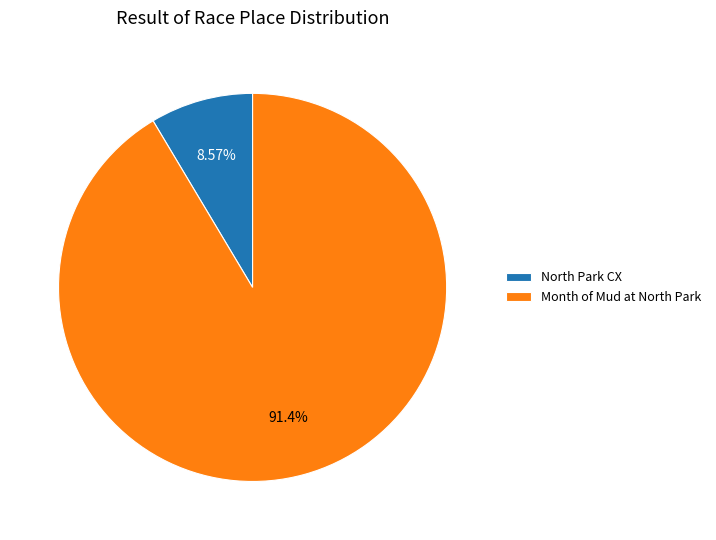

Rank the categories by value from lowest to highest.

North Park CX, Month of Mud at North Park